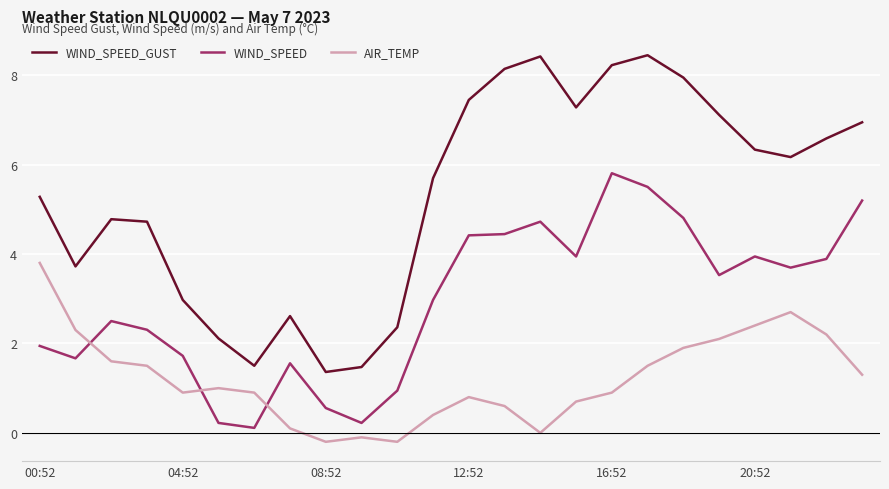

Which series has the widest spread of values?

WIND_SPEED_GUST